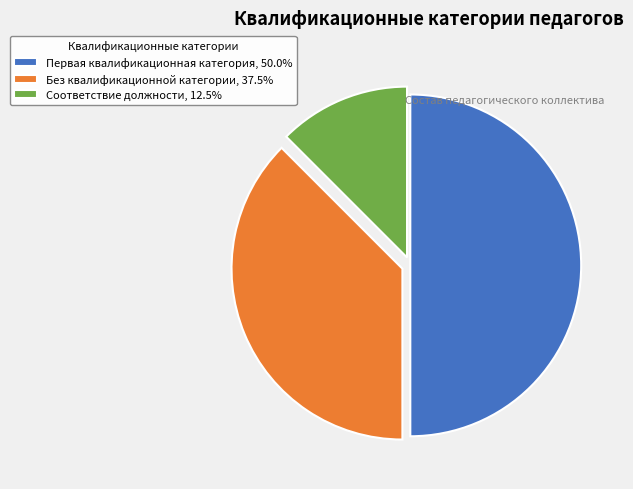

Which slice is the smallest?

Соответствие должности